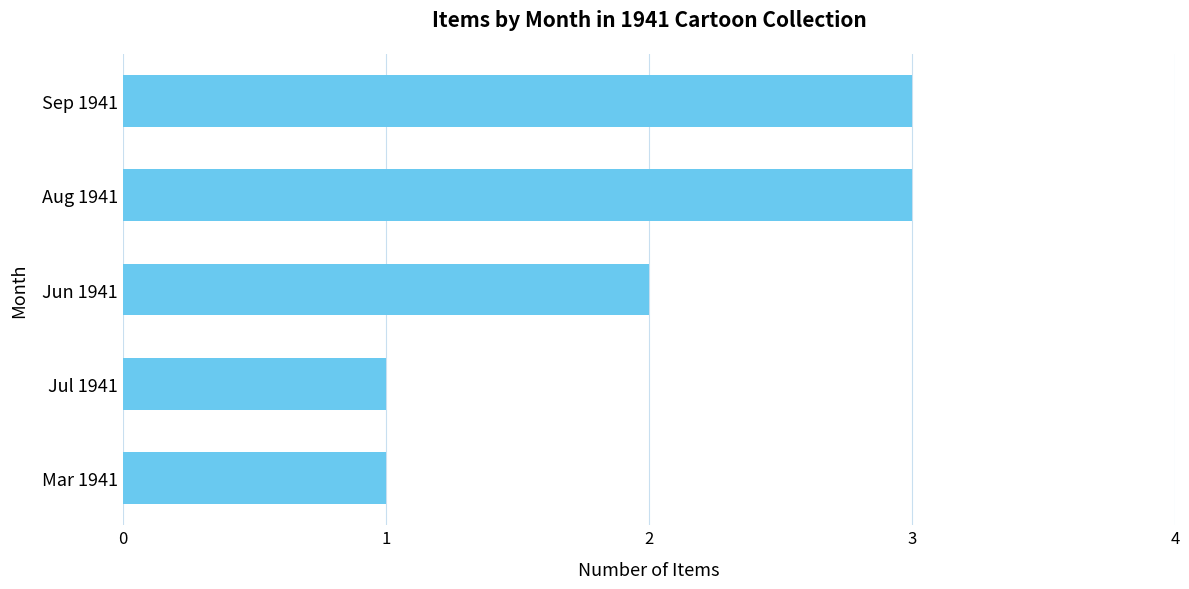

What is the greatest value displayed?

3